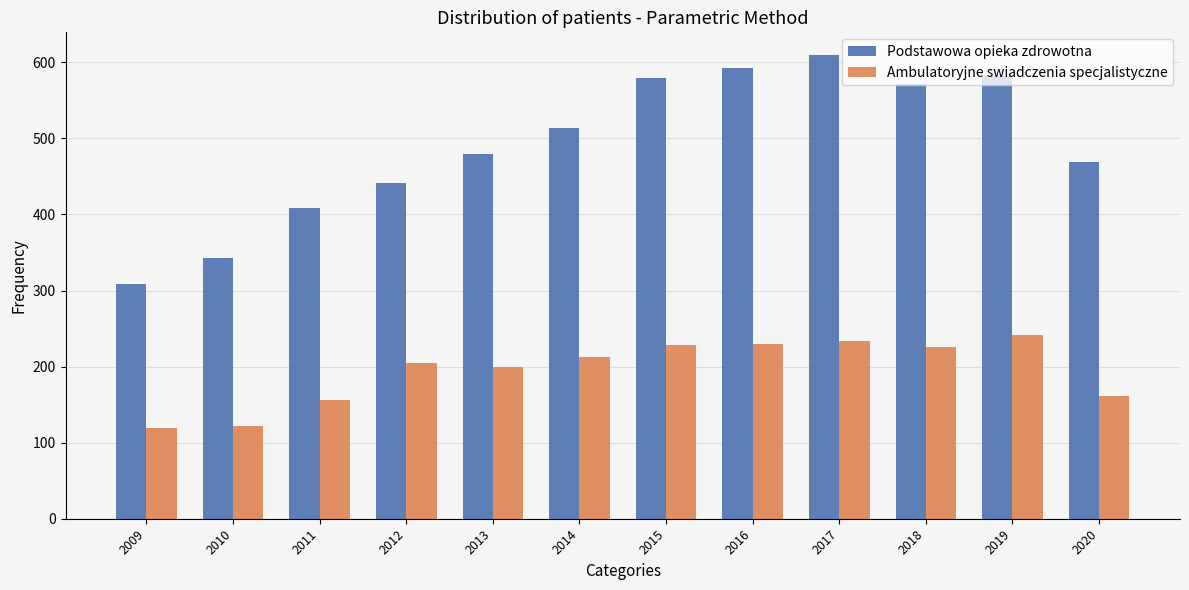

Read the Ambulatoryjne swiadczenia specjalistyczne value at 2013.

200